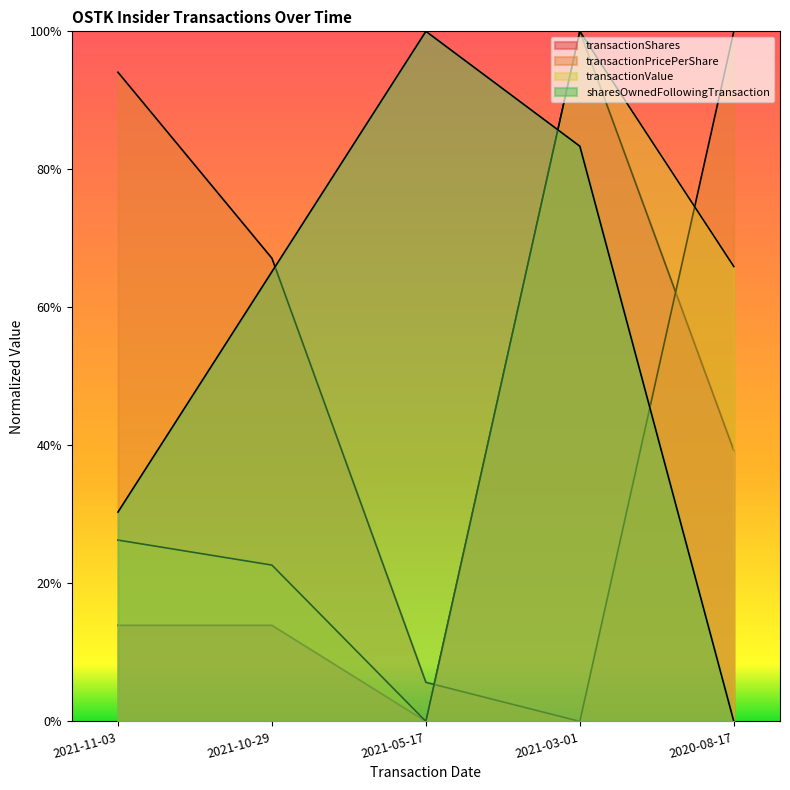

Count the number of data series in this chart.

4